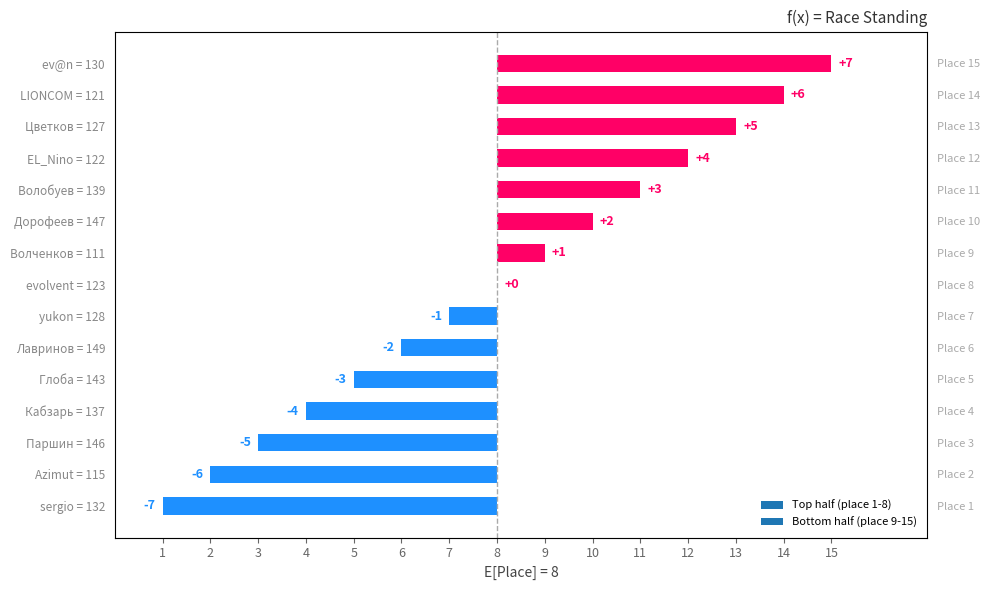

Rank the categories by value from highest to lowest.

ev@n = 130, LIONCOM = 121, Цветков = 127, EL_Nino = 122, Волобуев = 139, Дорофеев = 147, Волченков = 111, evolvent = 123, yukon = 128, Лавринов = 149, Глоба = 143, Кабзарь = 137, Паршин = 146, Azimut = 115, sergio = 132